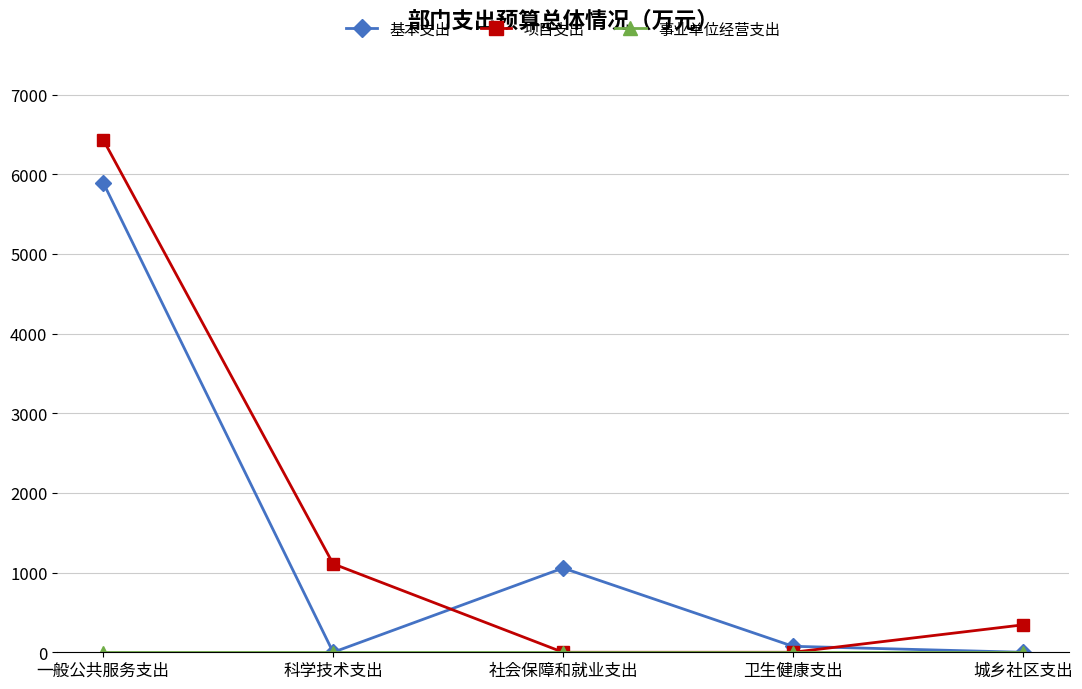

What is the total value across all series at 一般公共服务支出?

12329.1